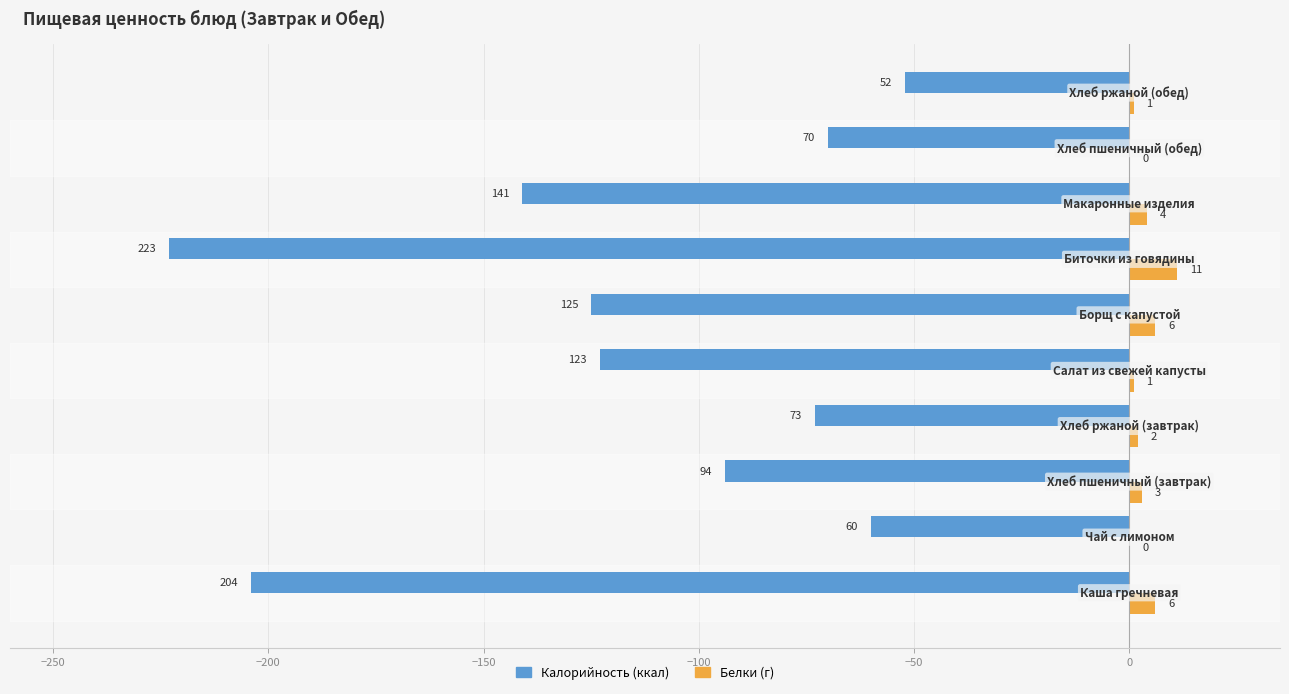

What is the maximum value shown in the chart?

11